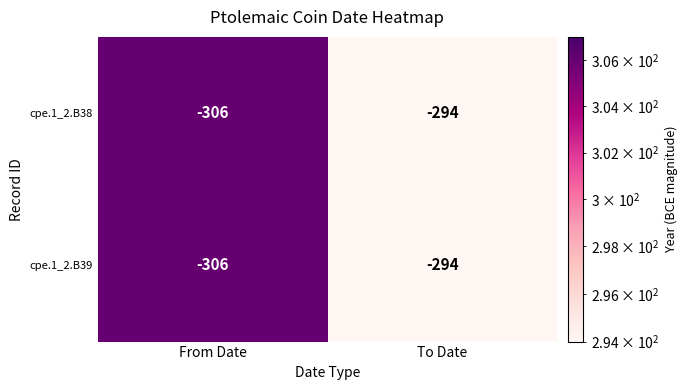

At which label is cpe.1_2.B39 closest to -300?

From Date